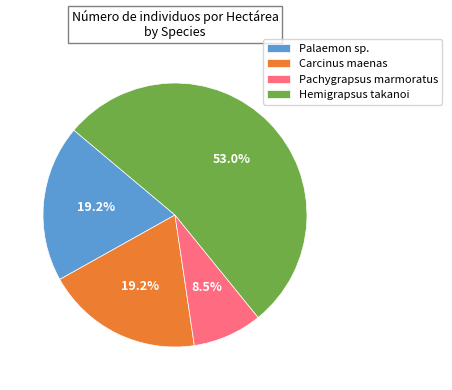

Combined, what portion of the pie is Pachygrapsus marmoratus and Carcinus maenas?

27.7%